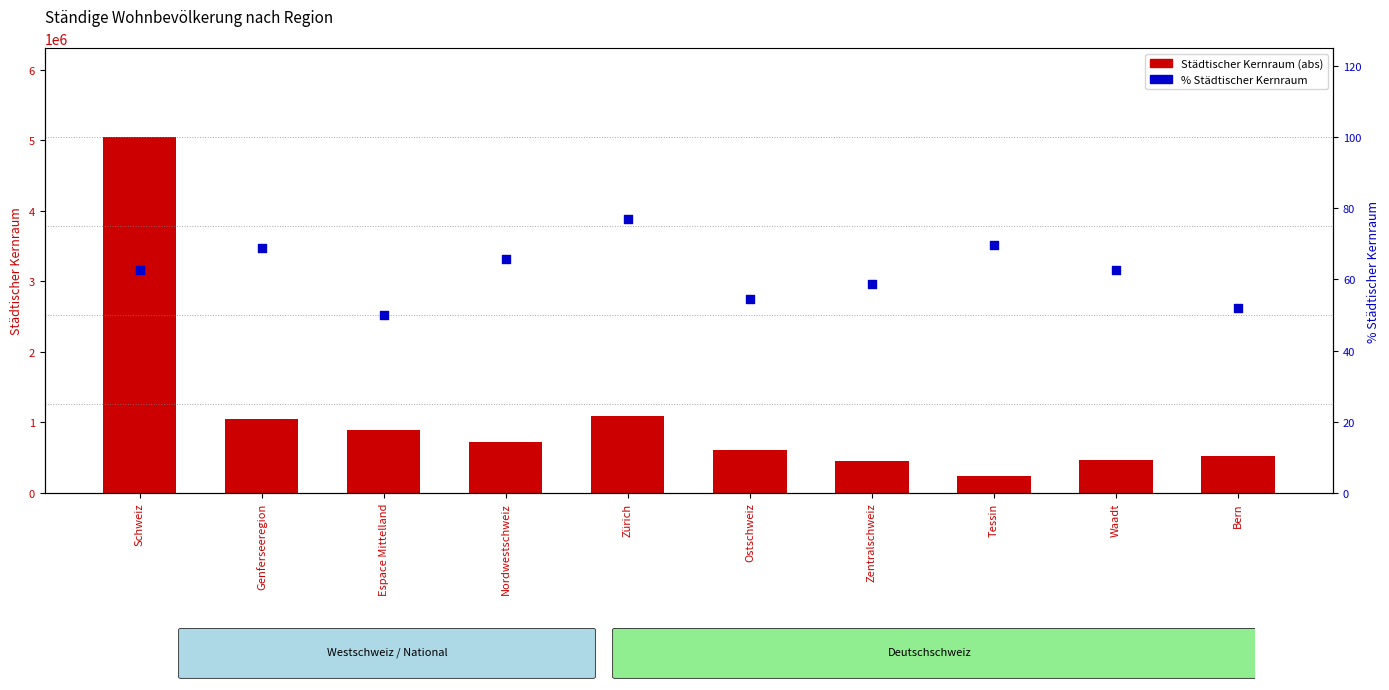

Which series contains the highest Y value?

Städtischer Kernraum